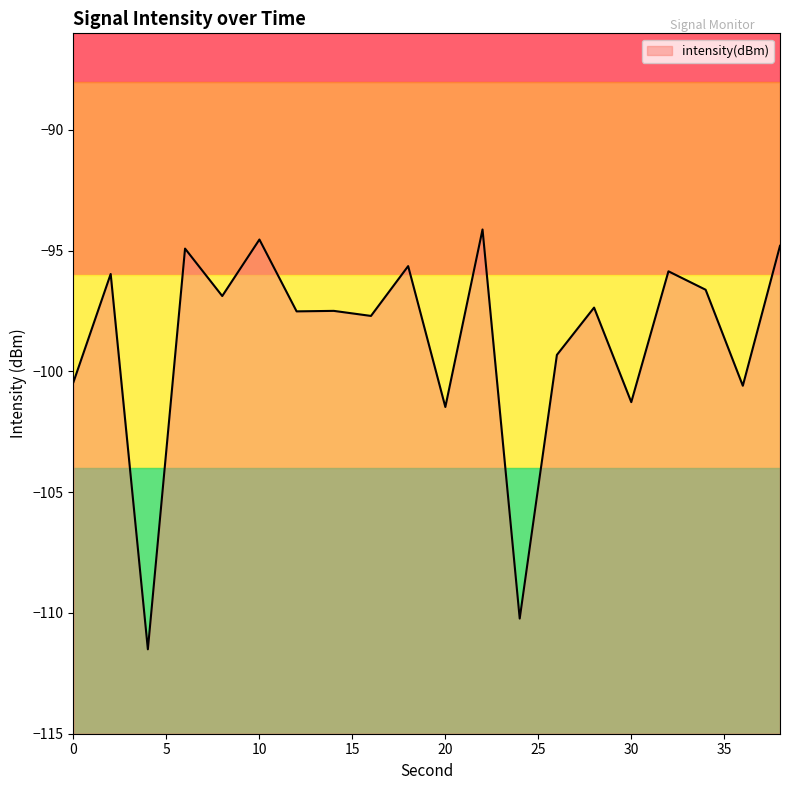

The chart shows a value of -154.6 at 22. True or false?

False